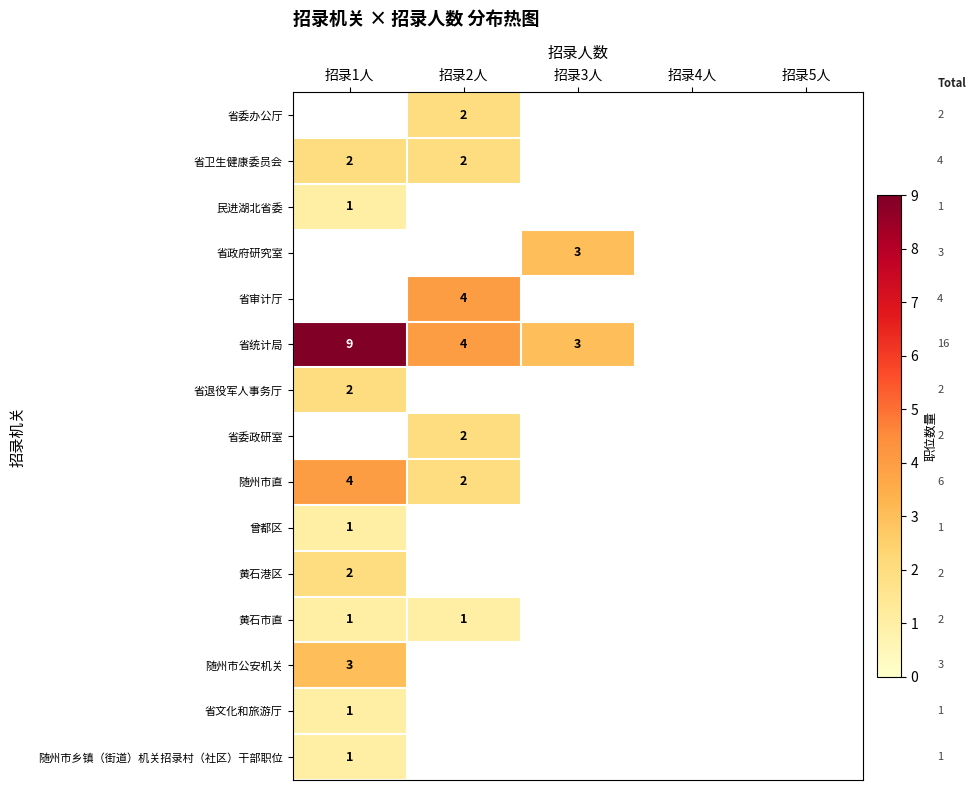

True or false: 省卫生健康委员会 has a value of 2 at 招录1人.

True